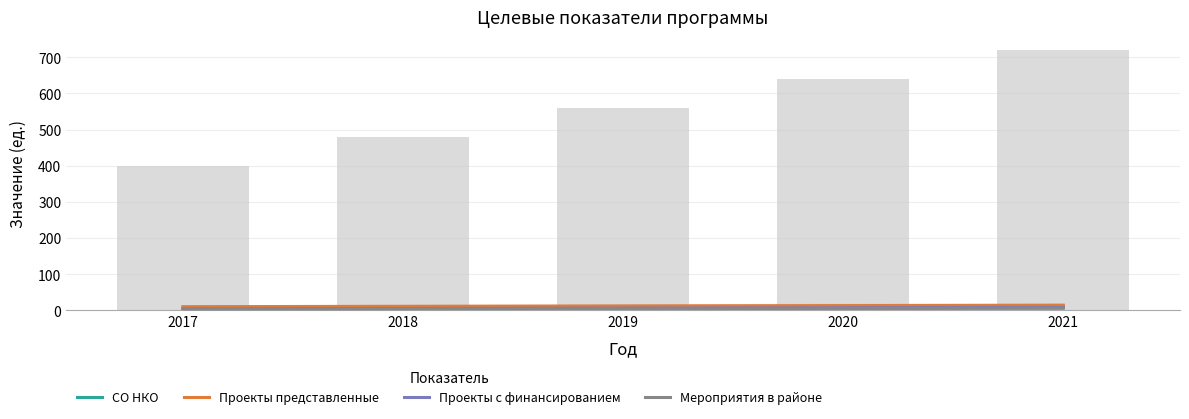

What is the difference between the maximum and minimum values in the Мероприятия в районе series?

4